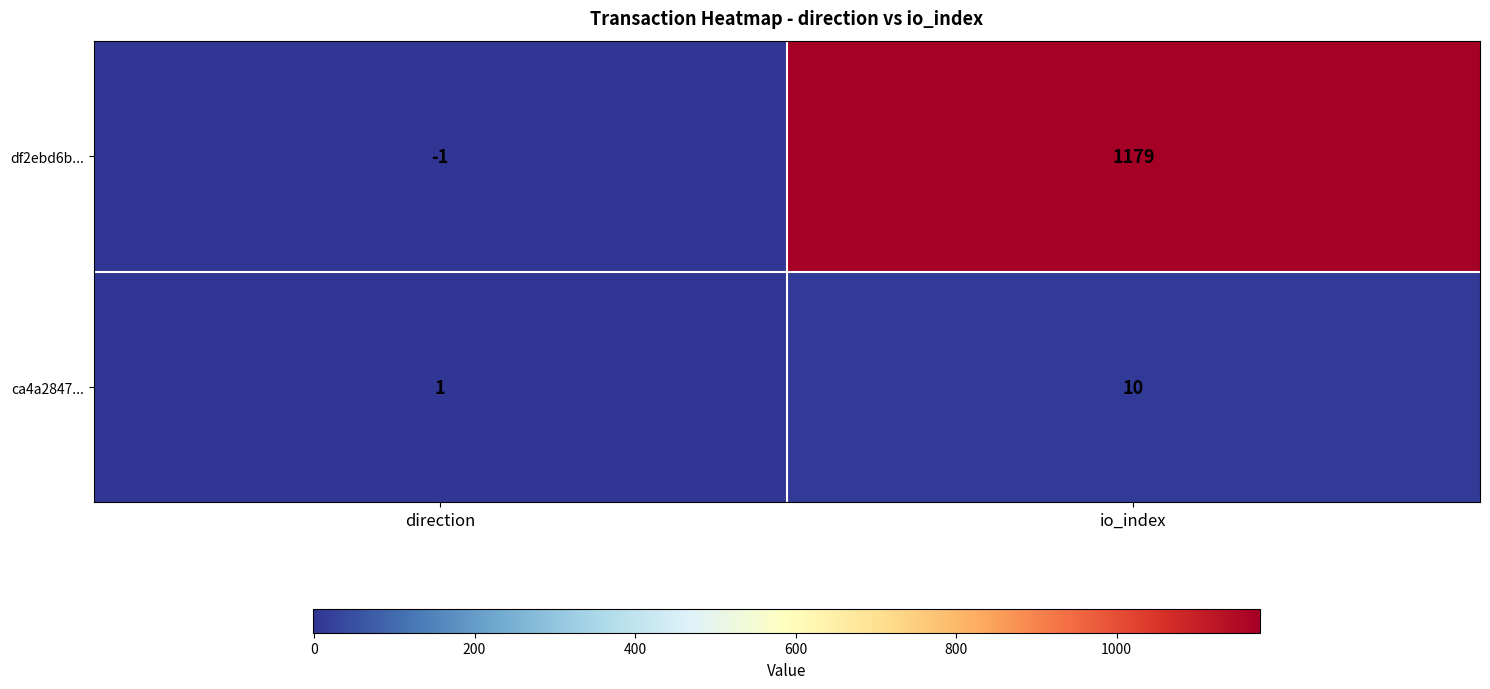

What is the sum of the df2ebd6b... values at io_index and direction?

1178